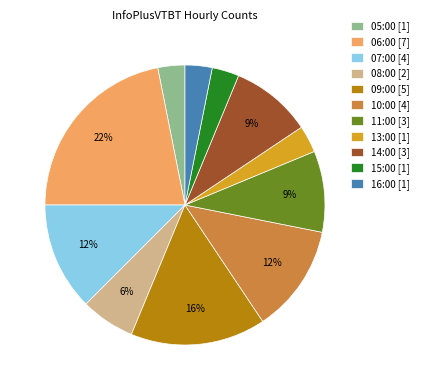

How many slices are in this pie chart?

11